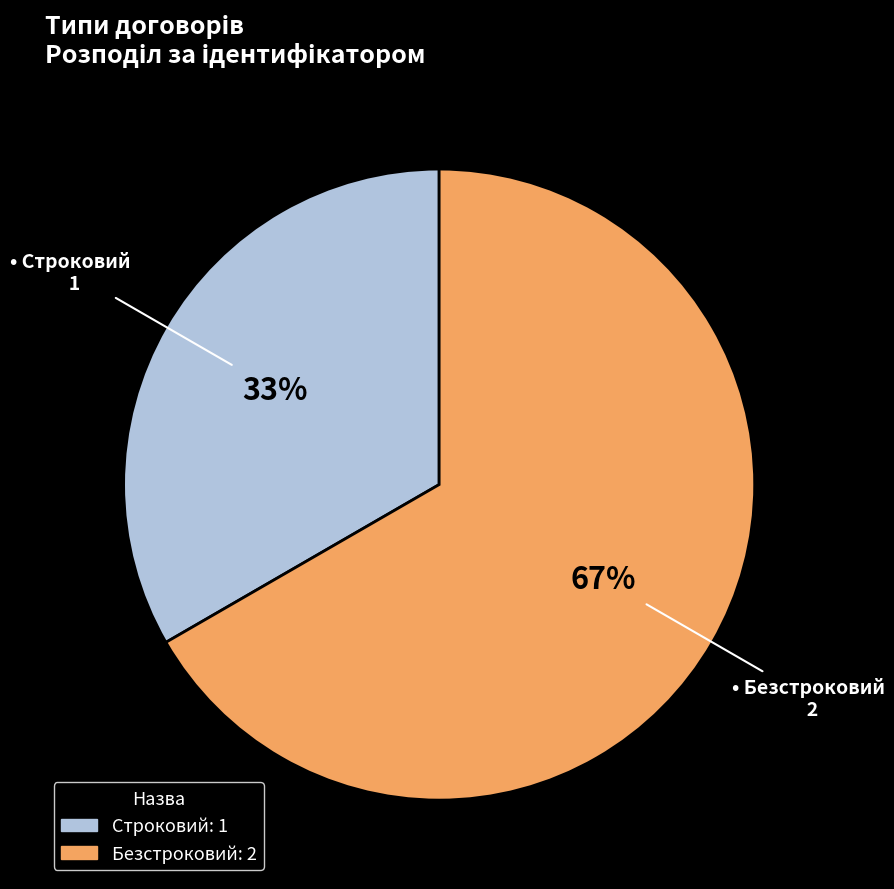

Which has a higher value, Безстроковий or Строковий?

Безстроковий